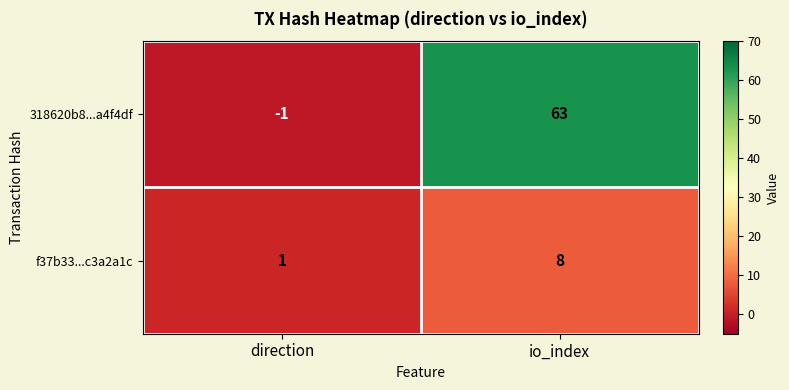

Rank the series by their average value, from highest to lowest.

318620b8...a4f4df, f37b33...c3a2a1c